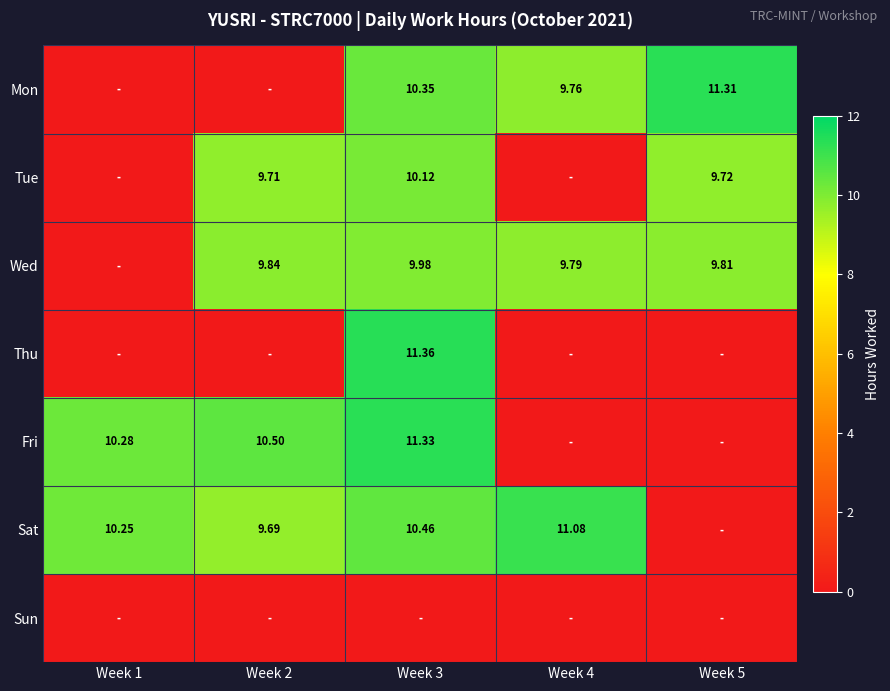

Is the value of Sun at Week 2 greater than the value of Tue at Week 3?

No